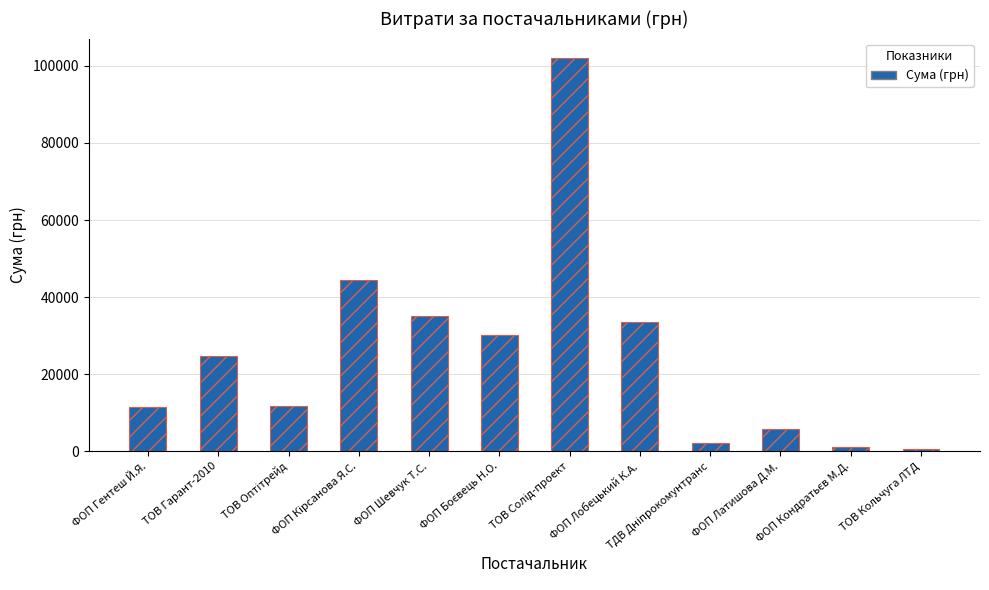

Reading left to right, list all the values displayed in this chart.

Сума (грн): ФОП Гентеш Й.Я.=11602.0	ТОВ Гарант-2010=24647.0	ТОВ Оптітрейд=11737.0	ФОП Кірсанова Я.С.=44342.0	ФОП Шевчук Т.С.=35030.0	ФОП Боєвець Н.О.=30220.0	ТОВ Солід-проект=101956.1	ФОП Лобецький К.А.=33441.0	ТДВ Дніпрокомунтранс=2122.6	ФОП Латишова Д.М.=5801.0	ФОП Кондратьєв М.Д.=1194.0	ТОВ Кольчуга ЛТД=594.0
Сума (грн) (overlay): ФОП Гентеш Й.Я.=11602.0	ТОВ Гарант-2010=24647.0	ТОВ Оптітрейд=11737.0	ФОП Кірсанова Я.С.=44342.0	ФОП Шевчук Т.С.=35030.0	ФОП Боєвець Н.О.=30220.0	ТОВ Солід-проект=101956.1	ФОП Лобецький К.А.=33441.0	ТДВ Дніпрокомунтранс=2122.6	ФОП Латишова Д.М.=5801.0	ФОП Кондратьєв М.Д.=1194.0	ТОВ Кольчуга ЛТД=594.0